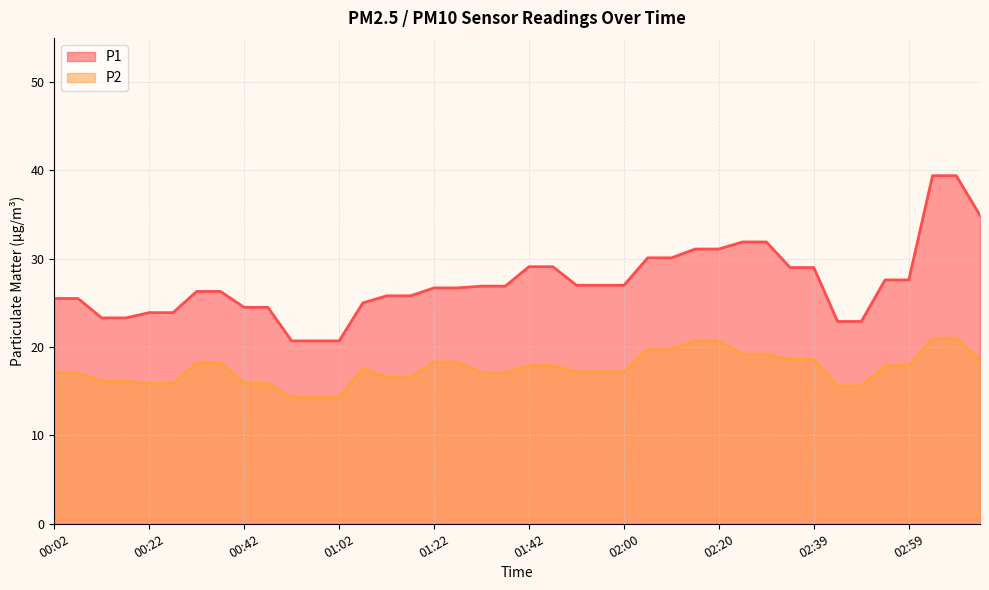

Rank the categories by P1 value from highest to lowest.

03:04, 03:09, 03:14, 02:24, 02:29, 02:15, 02:20, 02:05, 02:10, 01:42, 01:47, 02:34, 02:39, 02:54, 02:59, 01:52, 01:55, 02:00, 01:32, 01:37, 01:22, 01:27, 00:32, 00:37, 01:12, 01:17, 00:02, 00:07, 01:07, 00:42, 00:47, 00:22, 00:27, 00:12, 00:17, 02:44, 02:49, 00:52, 00:57, 01:02